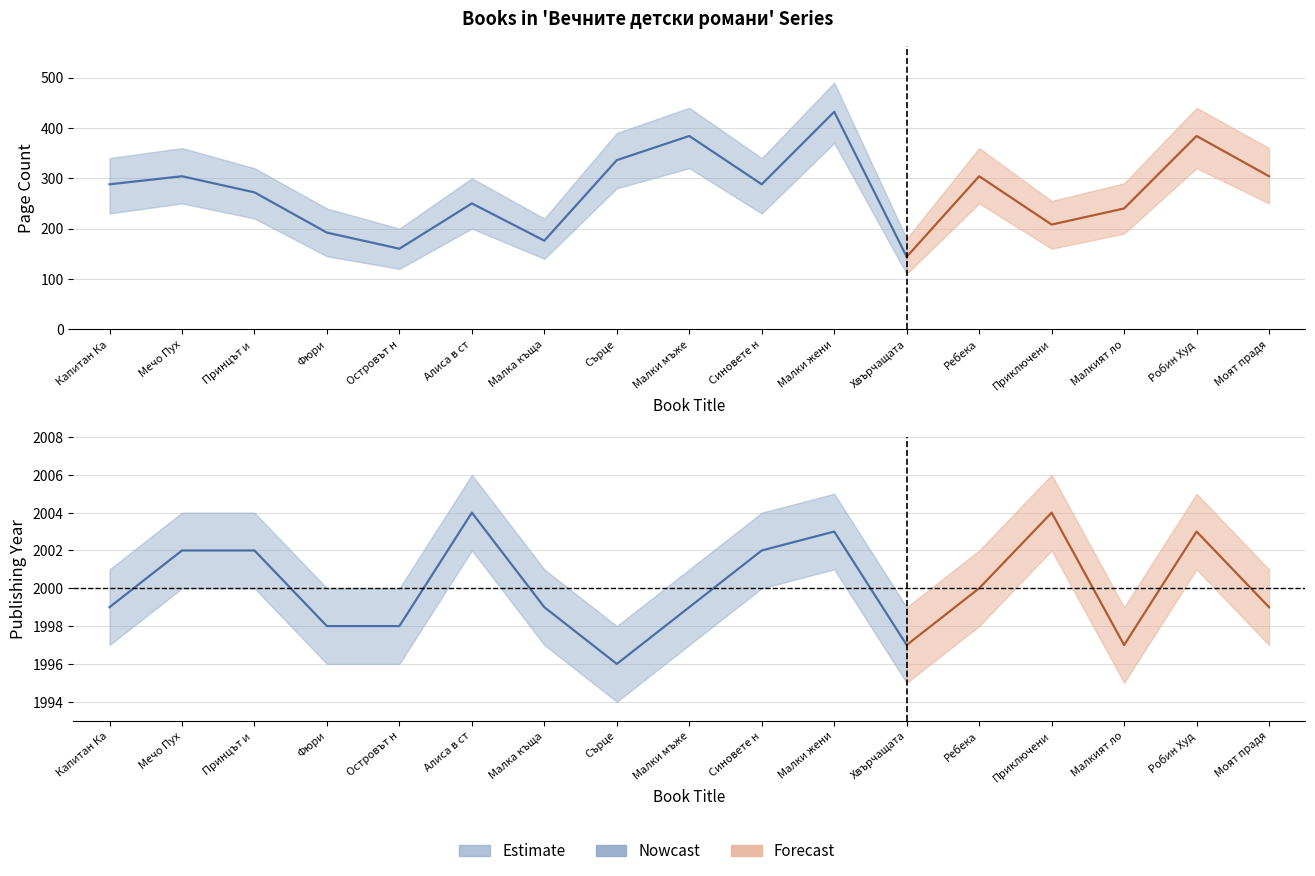

What is the highest value of the publishingYear series?

2004